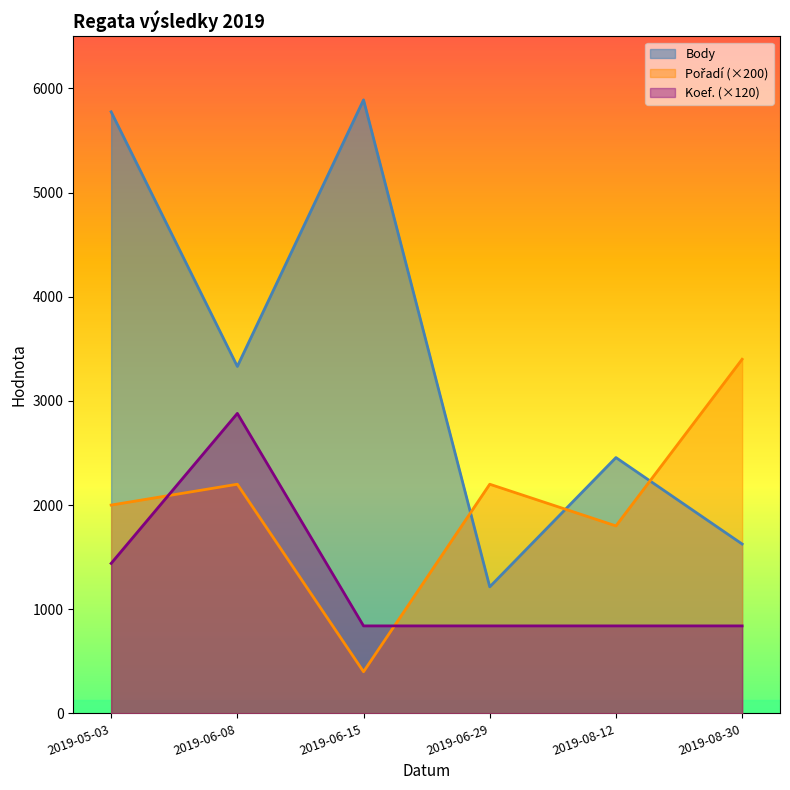

The Koef. series shows 840 at 2019-06-29. True or false?

True